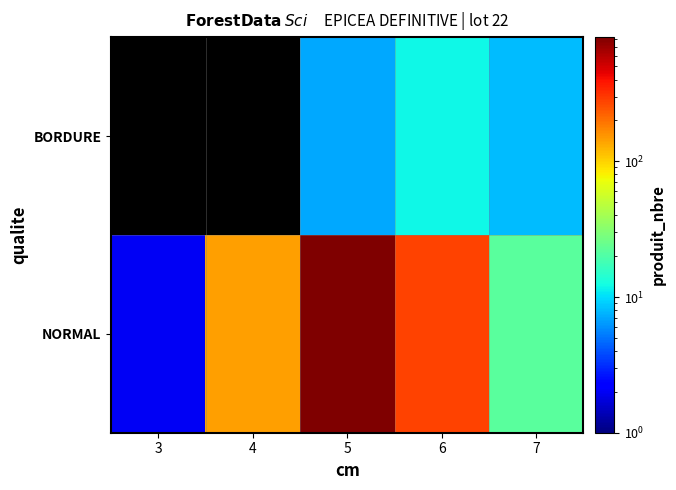

True or false: NORMAL has a value of 145.0 at 4.

True